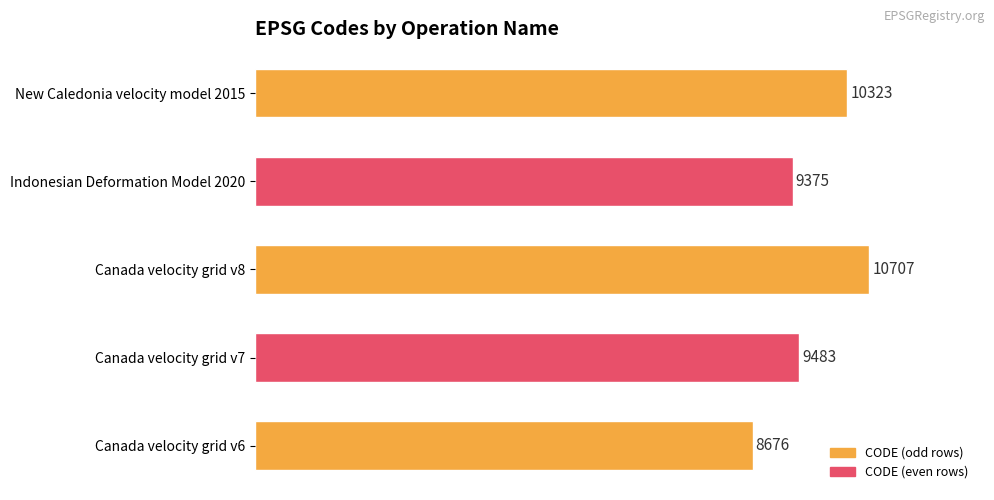

How many series are shown in this chart?

1